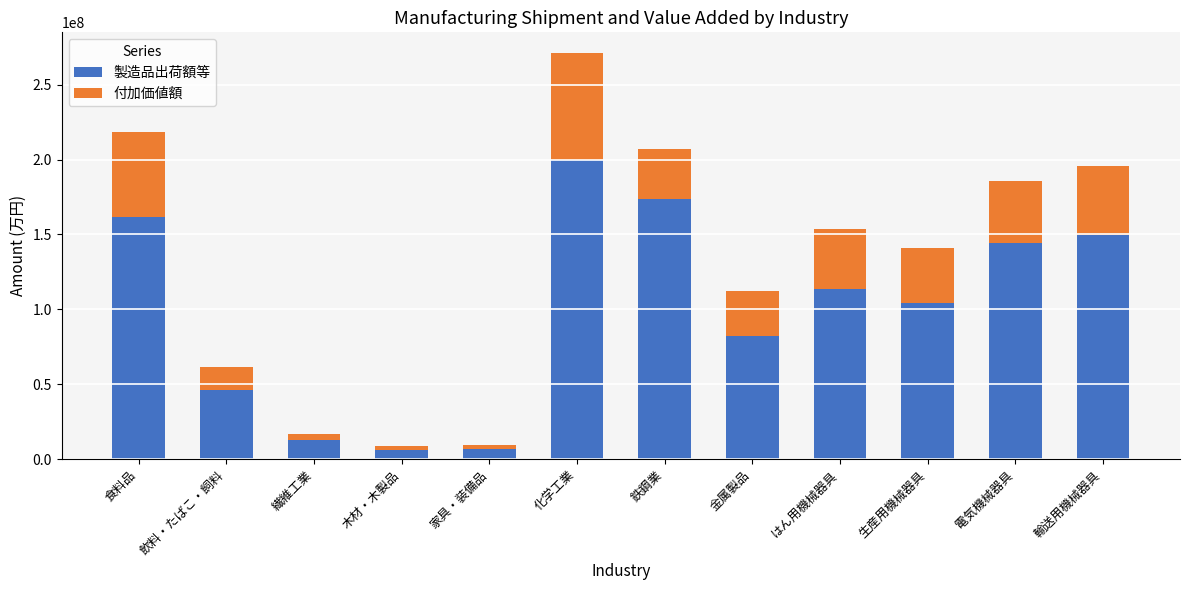

What value does the 製造品出荷額等 series have at 食料品, to the nearest 50?

162003400